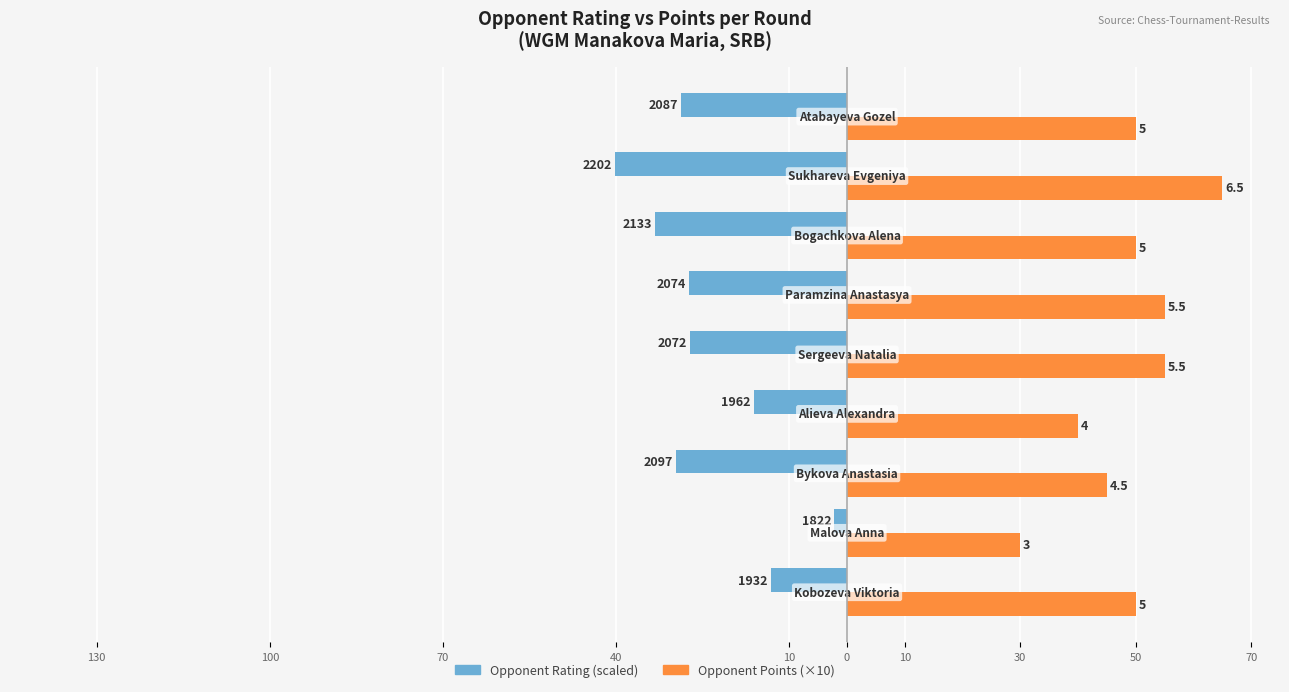

Reading left to right, extract all data points from this chart.

Opponent Rating (scaled): -13.2	-2.2	-29.7	-16.2	-27.2	-27.4	-33.3	-40.2	-28.7
Opponent Points (×10): 50.0	30.0	45.0	40.0	55.0	55.0	50.0	65.0	50.0